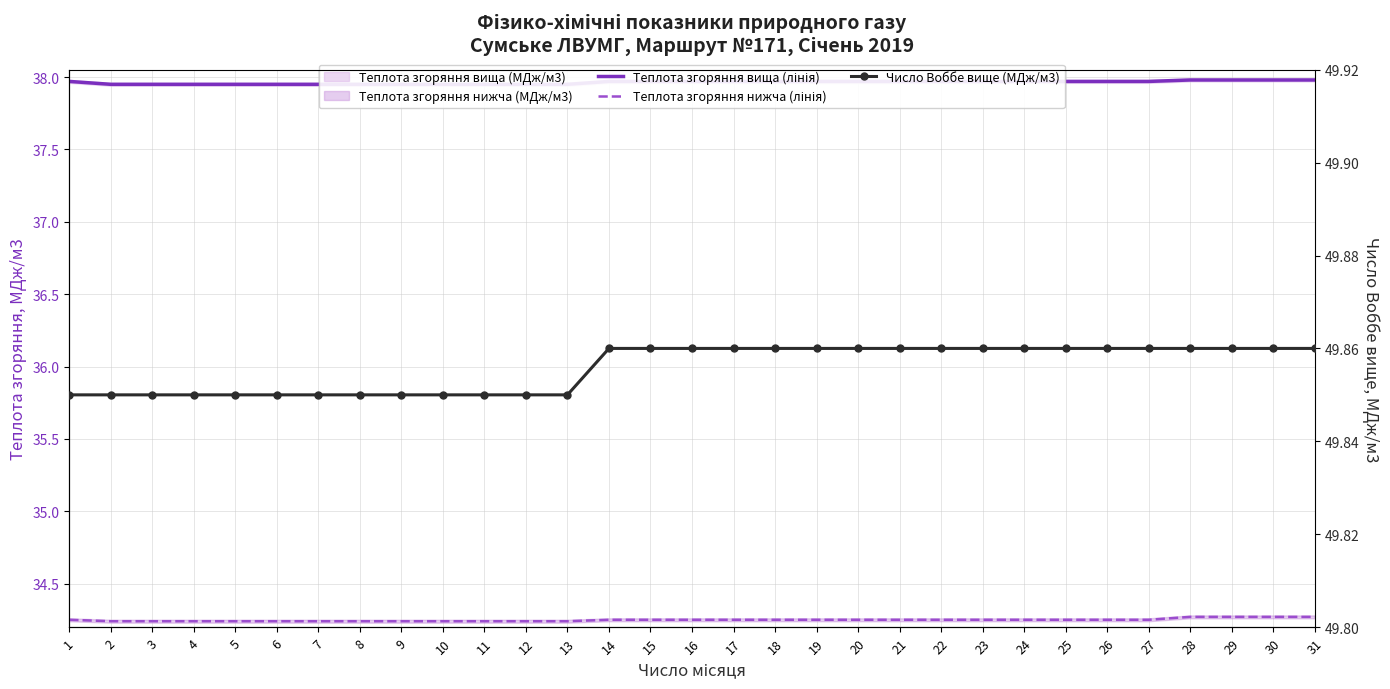

Is it true that Теплота згоряння вища (лінія) equals 38.0 at 20?

True